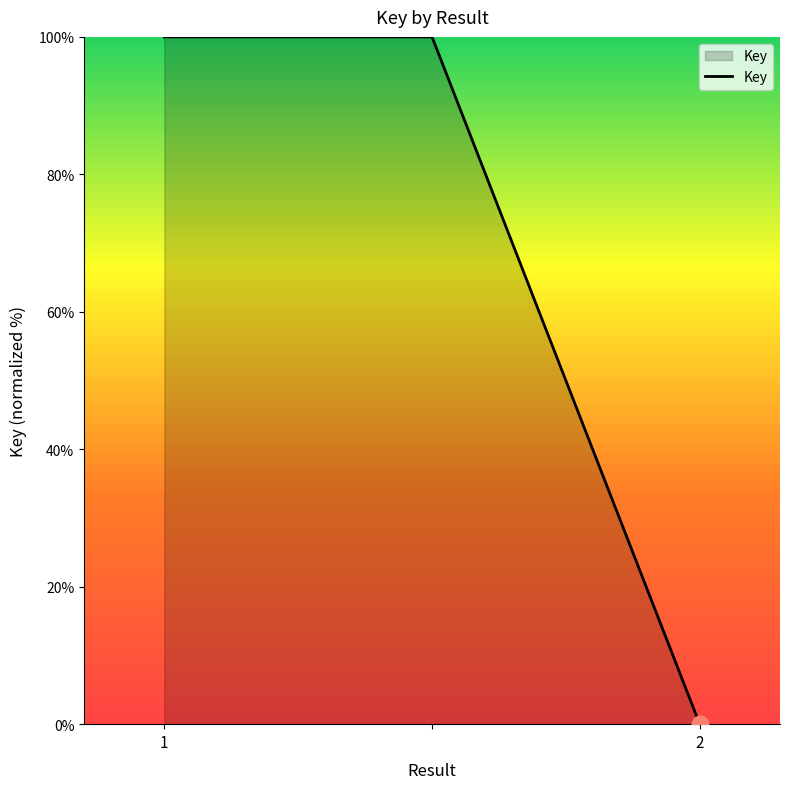

What is the maximum value shown in the chart?

100